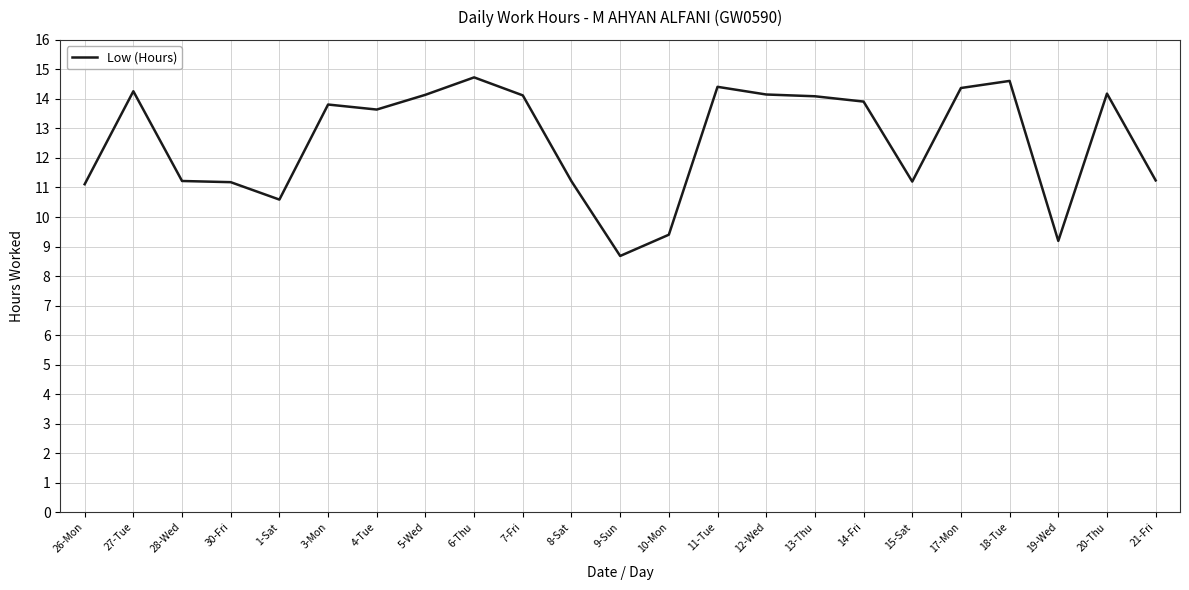

Where does the data first go above 13?

27-Tue